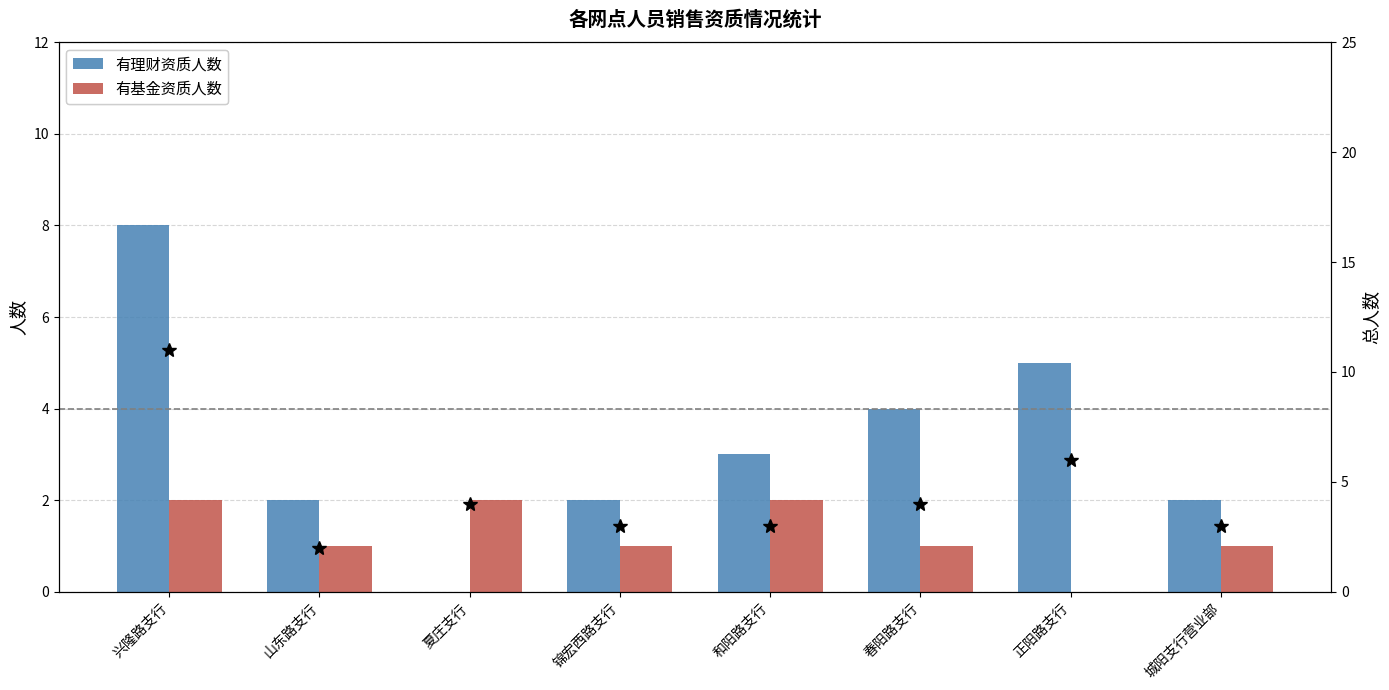

What value does the 有理财资质人数 series have at 山东路支行?

2